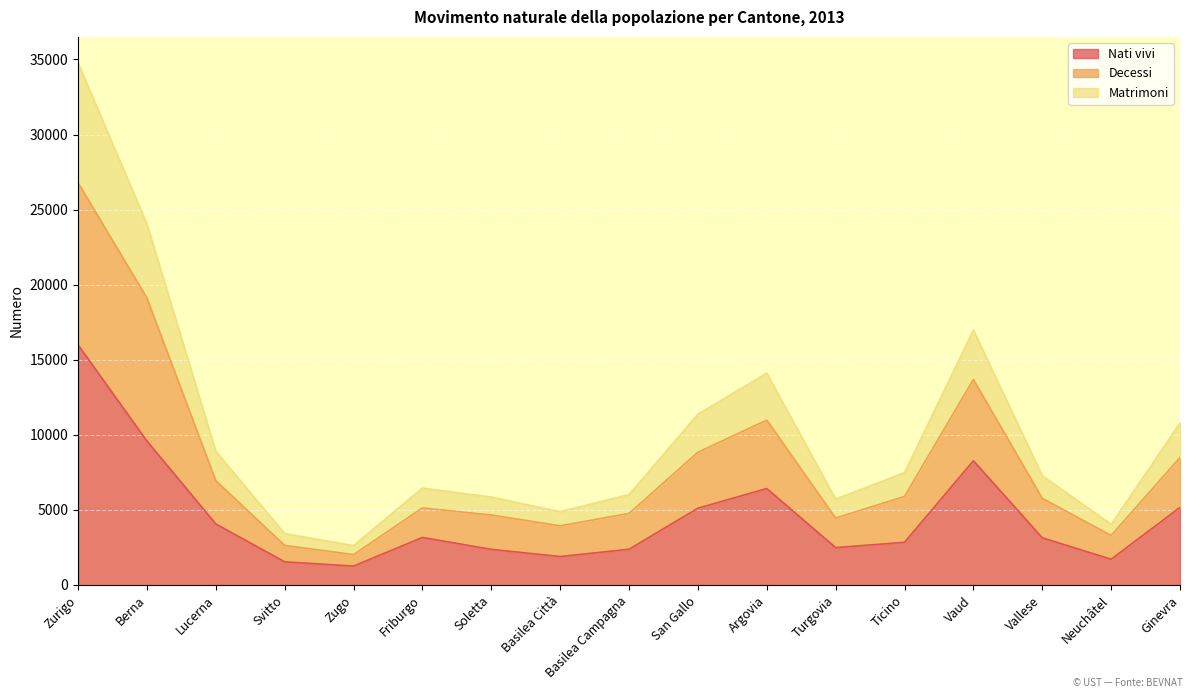

What is the highest value of the Nati vivi series?

15996